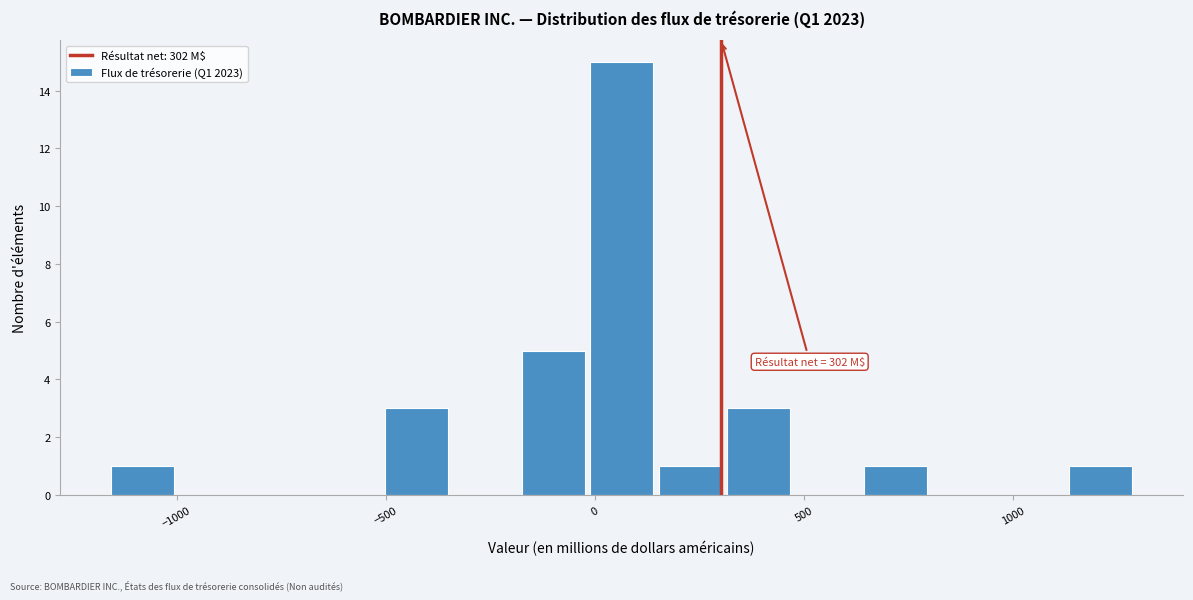

Around what value on the x-axis is the tallest bar? Give the approximate position of its centre, as read against the axis.

50